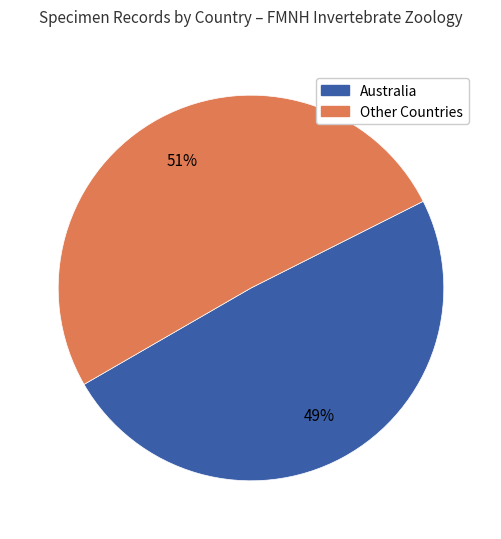

To the nearest percent, what is the difference between the largest and smallest slice percentages?

2%